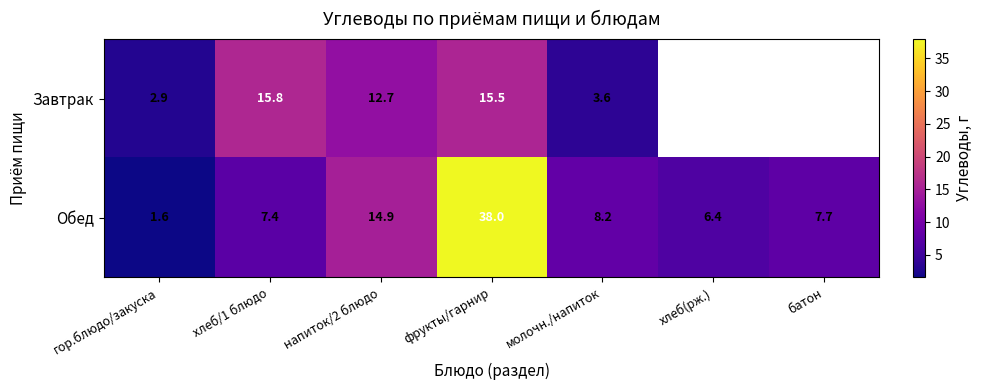

Which category has the highest value in the Обед series?

фрукты/гарнир